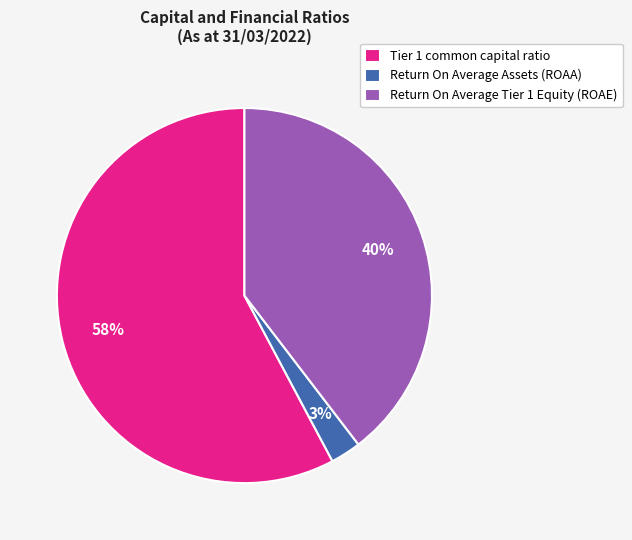

How many segments does this pie chart have?

3